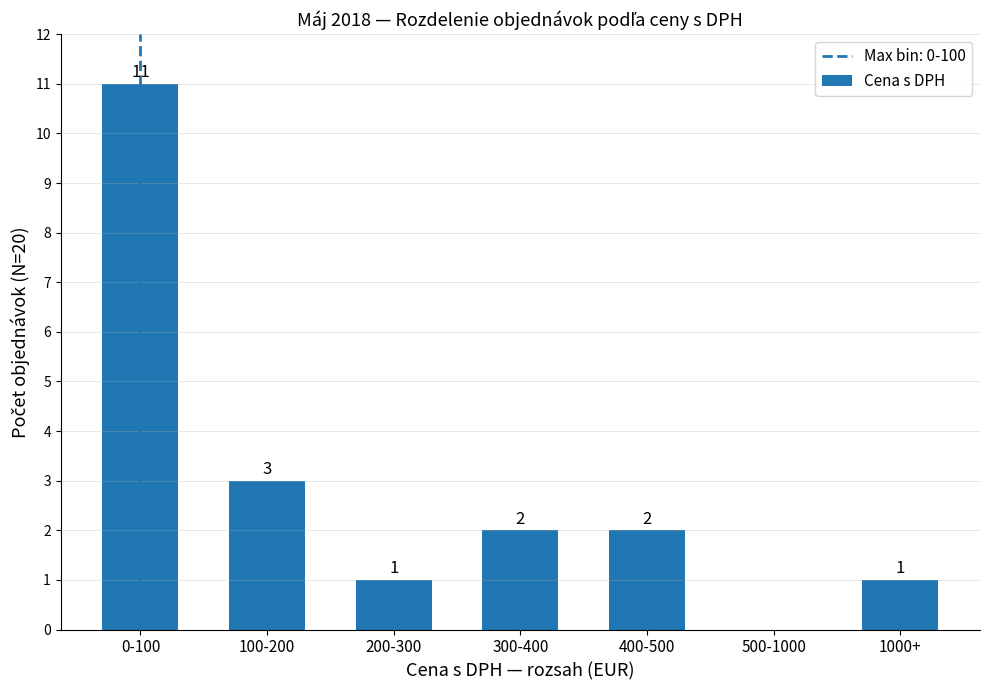

Where is the data nearest to the value 5?

100-200